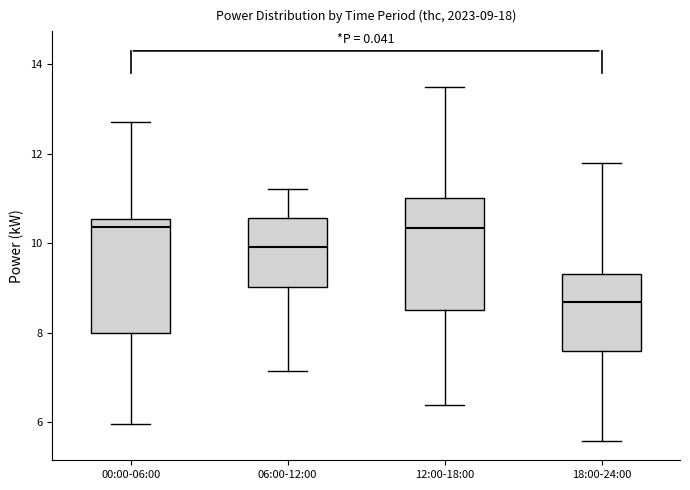

Which box's median line is the lowest?

18:00-24:00